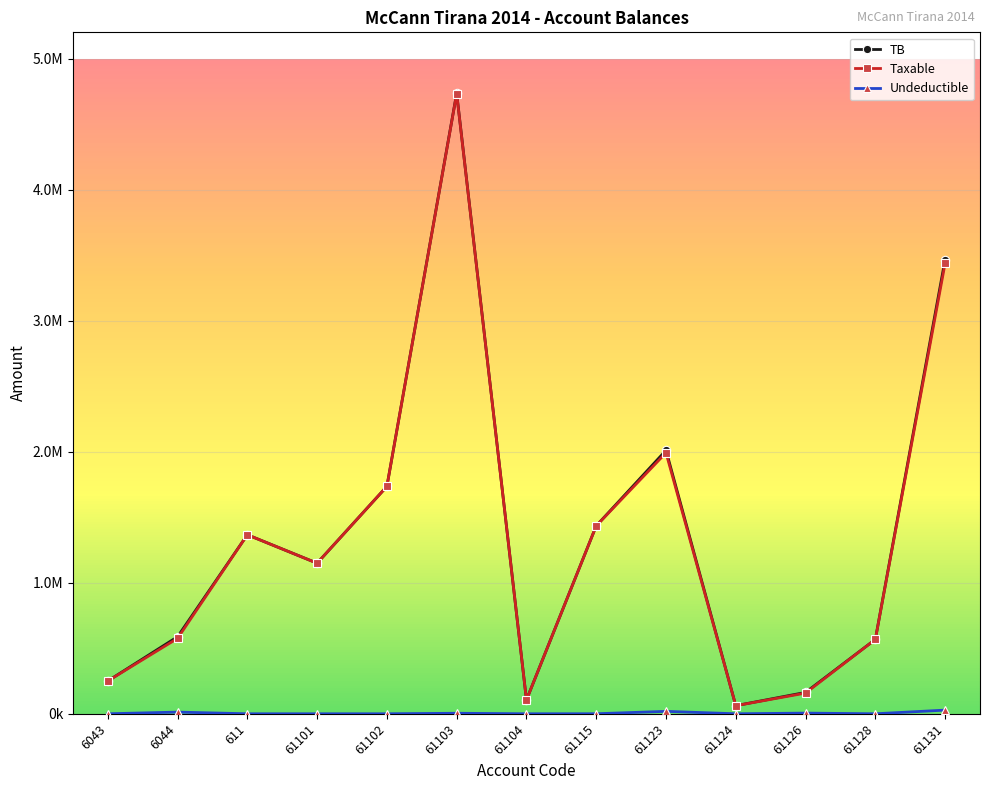

Does the chart have visible grid lines?

Yes